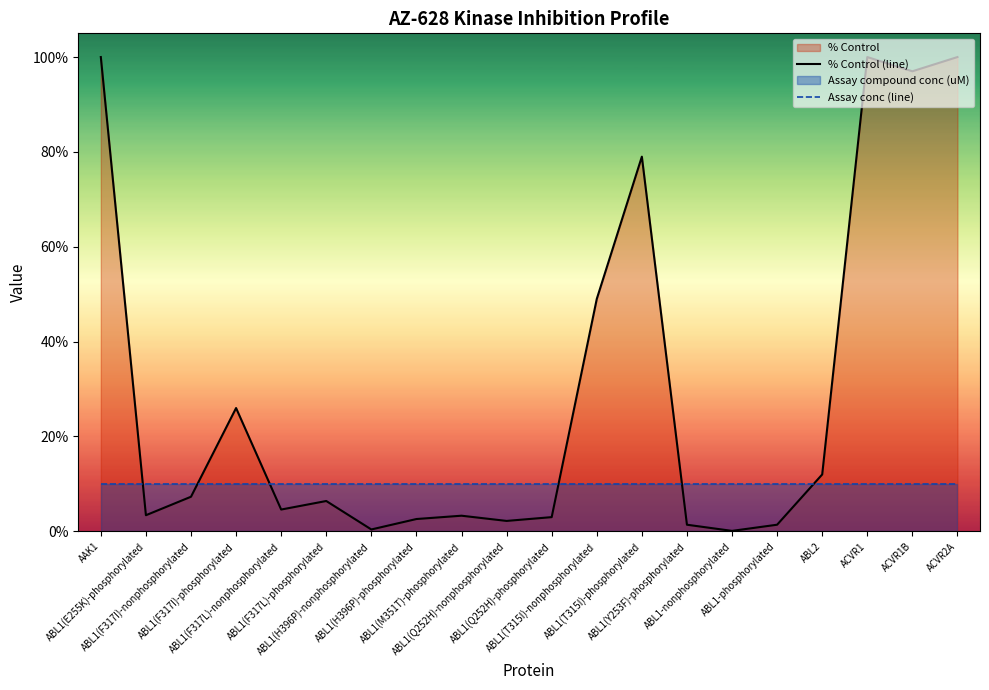

Reading left to right, what are all the values shown in this chart?

% Control (line): AAK1=100.0	ABL1(E255K)-phosphorylated=3.4	ABL1(F317I)-nonphosphorylated=7.3	ABL1(F317I)-phosphorylated=26.0	ABL1(F317L)-nonphosphorylated=4.6	ABL1(F317L)-phosphorylated=6.4	ABL1(H396P)-nonphosphorylated=0.4	ABL1(H396P)-phosphorylated=2.6	ABL1(M351T)-phosphorylated=3.3	ABL1(Q252H)-nonphosphorylated=2.2	ABL1(Q252H)-phosphorylated=3.0	ABL1(T315I)-nonphosphorylated=49.0	ABL1(T315I)-phosphorylated=79.0	ABL1(Y253F)-phosphorylated=1.4	ABL1-nonphosphorylated=0.1	ABL1-phosphorylated=1.4	ABL2=12.0	ACVR1=100.0	ACVR1B=97.0	ACVR2A=100.0
Assay conc (line): AAK1=10.0	ABL1(E255K)-phosphorylated=10.0	ABL1(F317I)-nonphosphorylated=10.0	ABL1(F317I)-phosphorylated=10.0	ABL1(F317L)-nonphosphorylated=10.0	ABL1(F317L)-phosphorylated=10.0	ABL1(H396P)-nonphosphorylated=10.0	ABL1(H396P)-phosphorylated=10.0	ABL1(M351T)-phosphorylated=10.0	ABL1(Q252H)-nonphosphorylated=10.0	ABL1(Q252H)-phosphorylated=10.0	ABL1(T315I)-nonphosphorylated=10.0	ABL1(T315I)-phosphorylated=10.0	ABL1(Y253F)-phosphorylated=10.0	ABL1-nonphosphorylated=10.0	ABL1-phosphorylated=10.0	ABL2=10.0	ACVR1=10.0	ACVR1B=10.0	ACVR2A=10.0